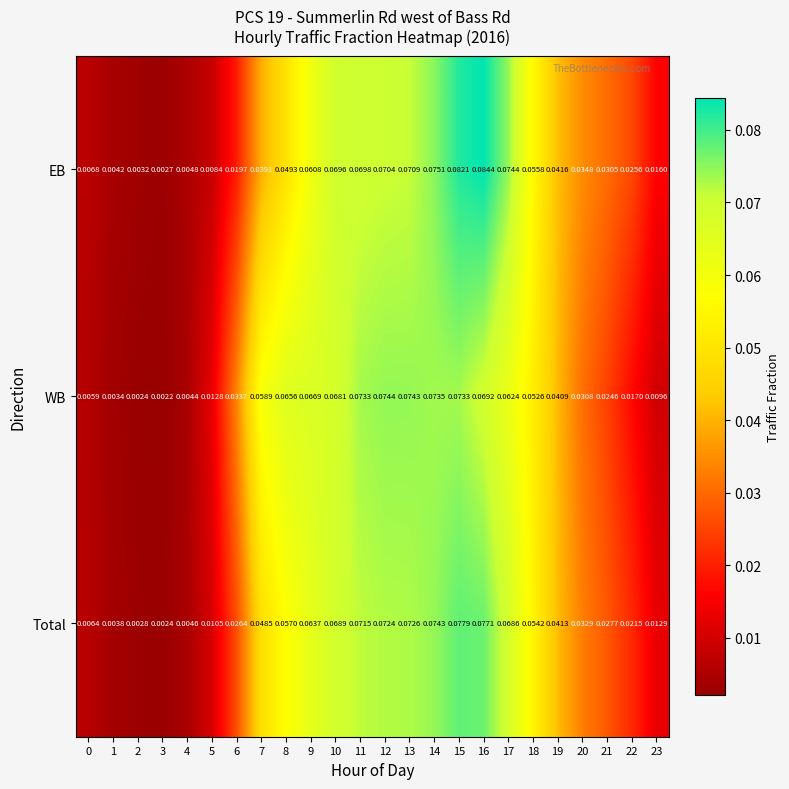

Which series has the widest spread of values?

EB